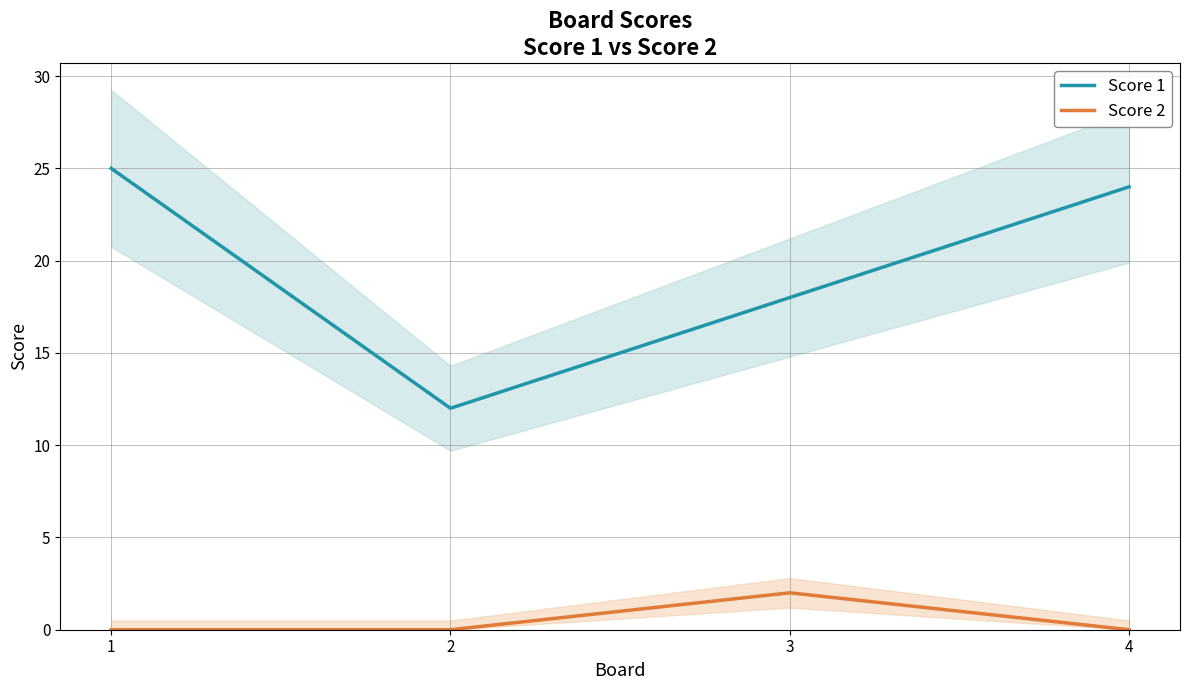

Which series changed the most between 2 and 3?

Score 1